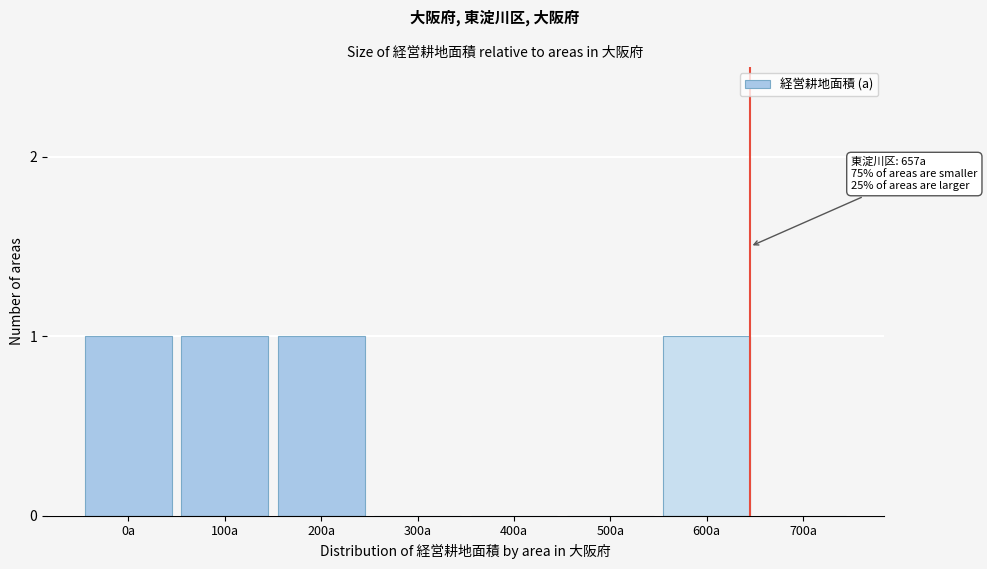

Reading left to right, extract all data points from this chart.

0a=1	100a=1	200a=1	300a=0	400a=0	500a=0	600a=1	700a=0